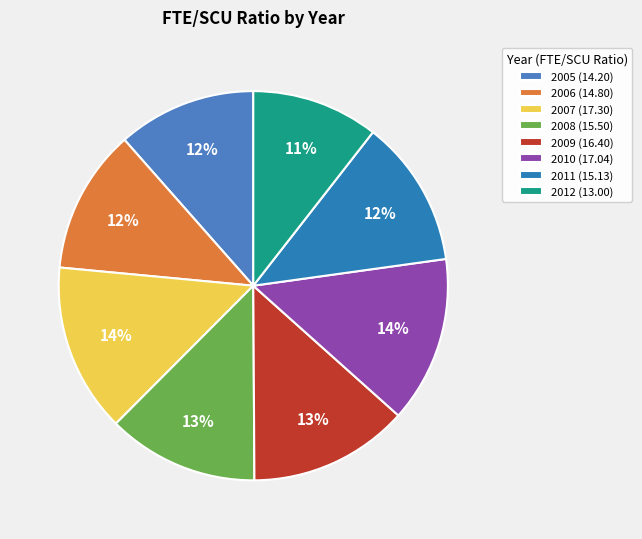

To the nearest percent, what is the difference between the largest and smallest slice percentages?

3%